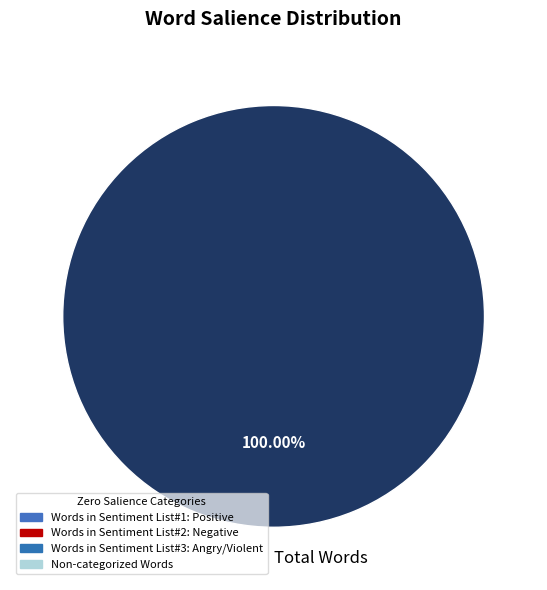

Rank the categories by value from highest to lowest.

Total Words